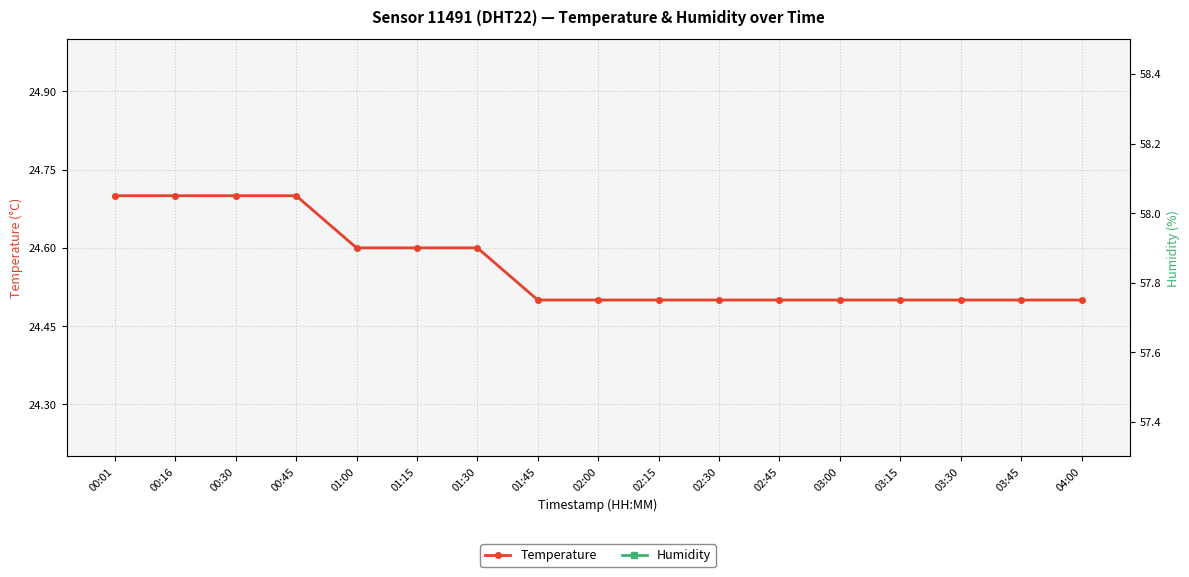

True or false: Humidity and Temperature cross at least once.

False